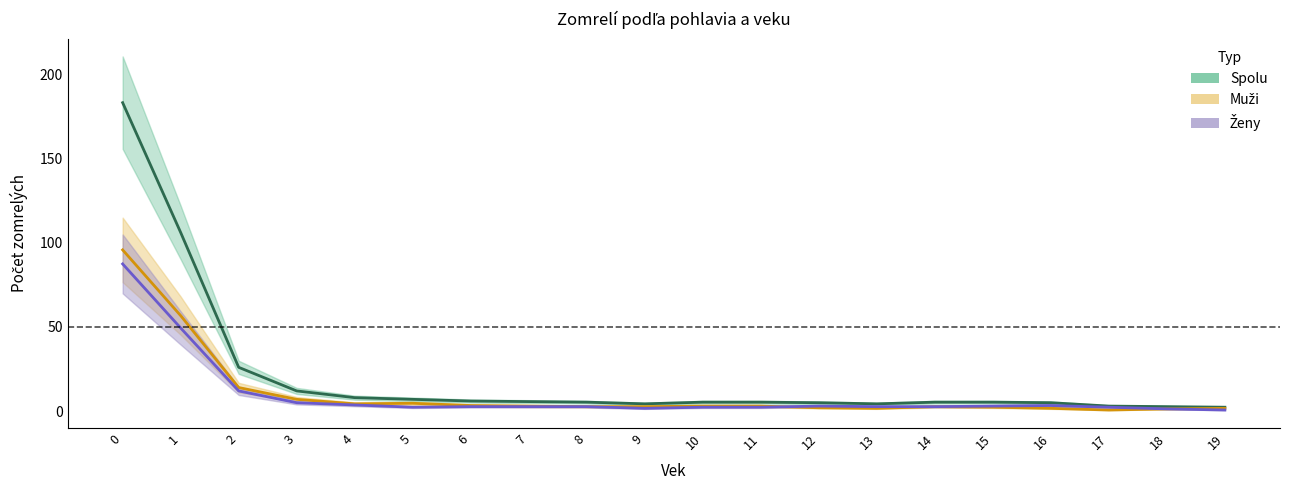

Between 3 and 15, which is larger?

3